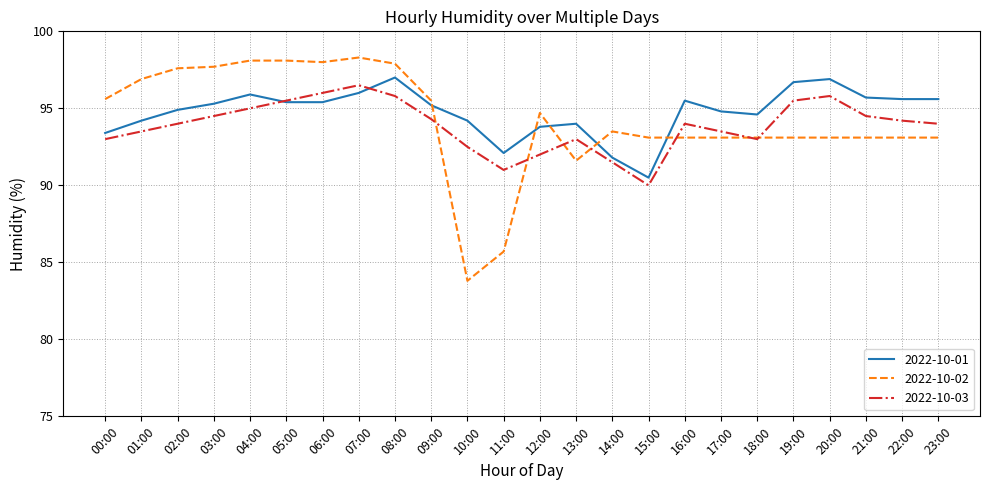

What is the spread (max minus min) of values at 11:00?

6.4